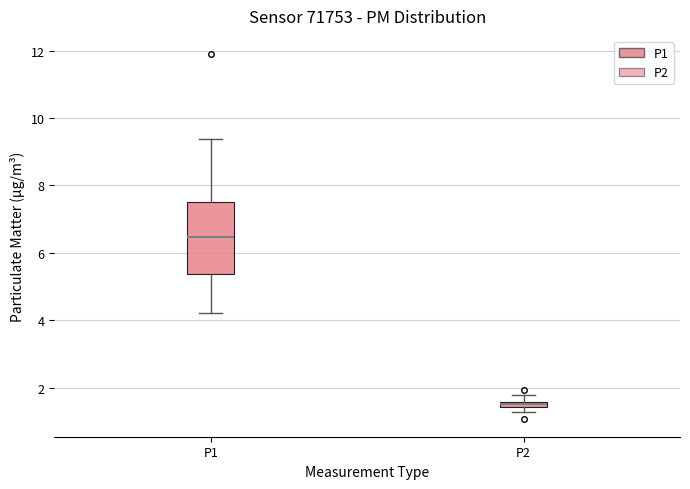

Which box's median line is the highest?

P1